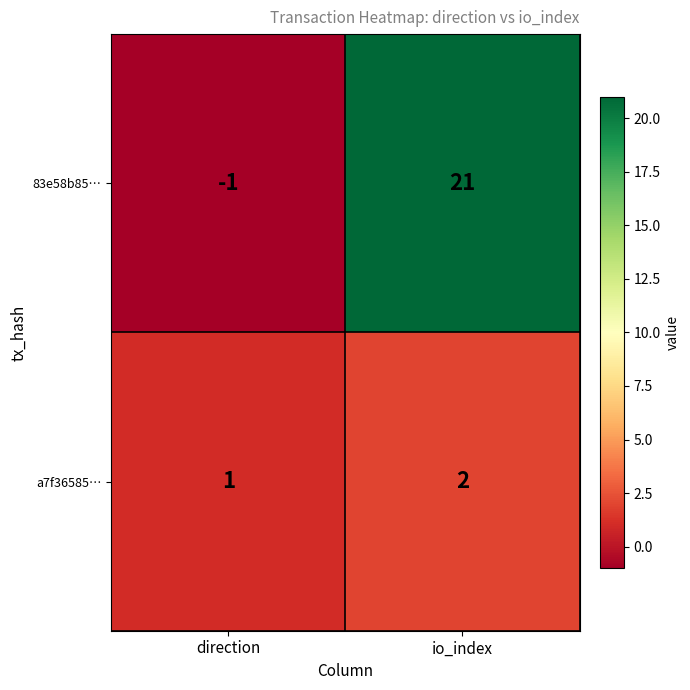

What is the total value across all series at io_index?

23